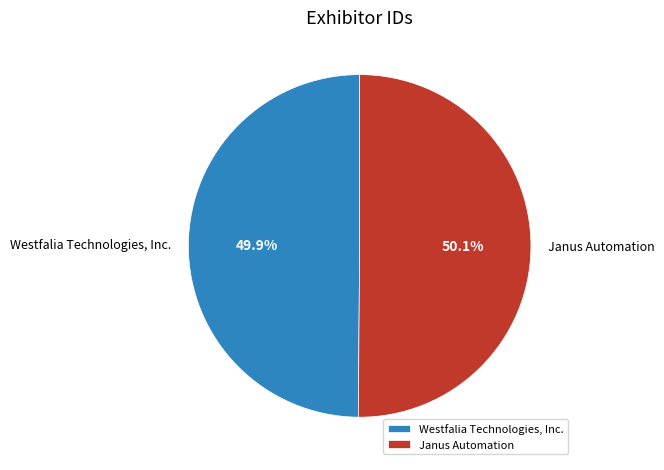

Is there any slice that represents more than half of the pie?

Yes